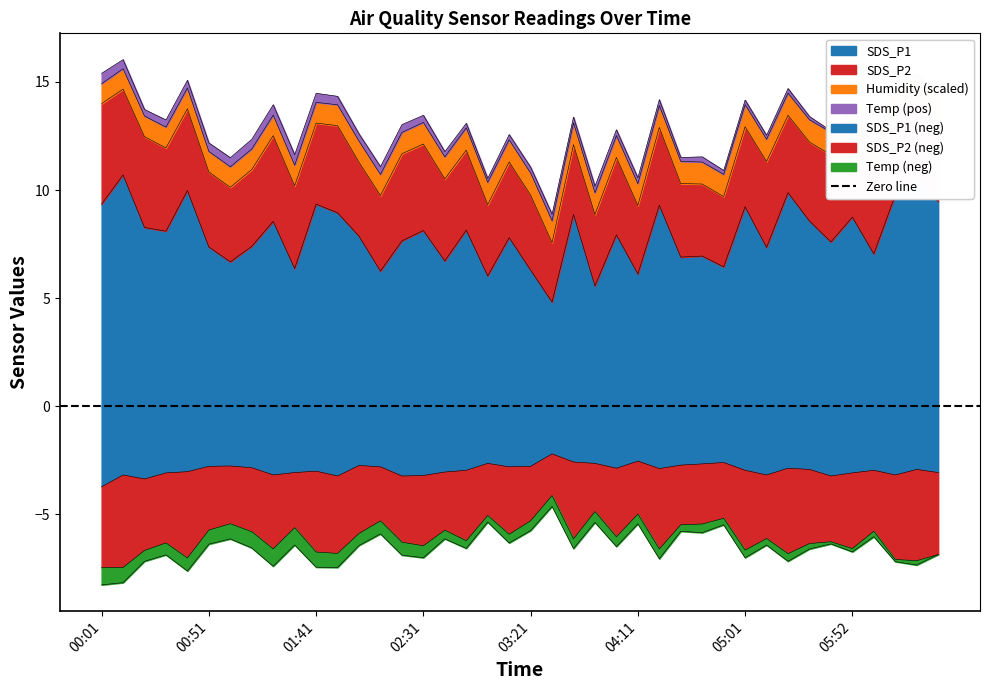

What is the average value of the SDS_P1 series?

7.9